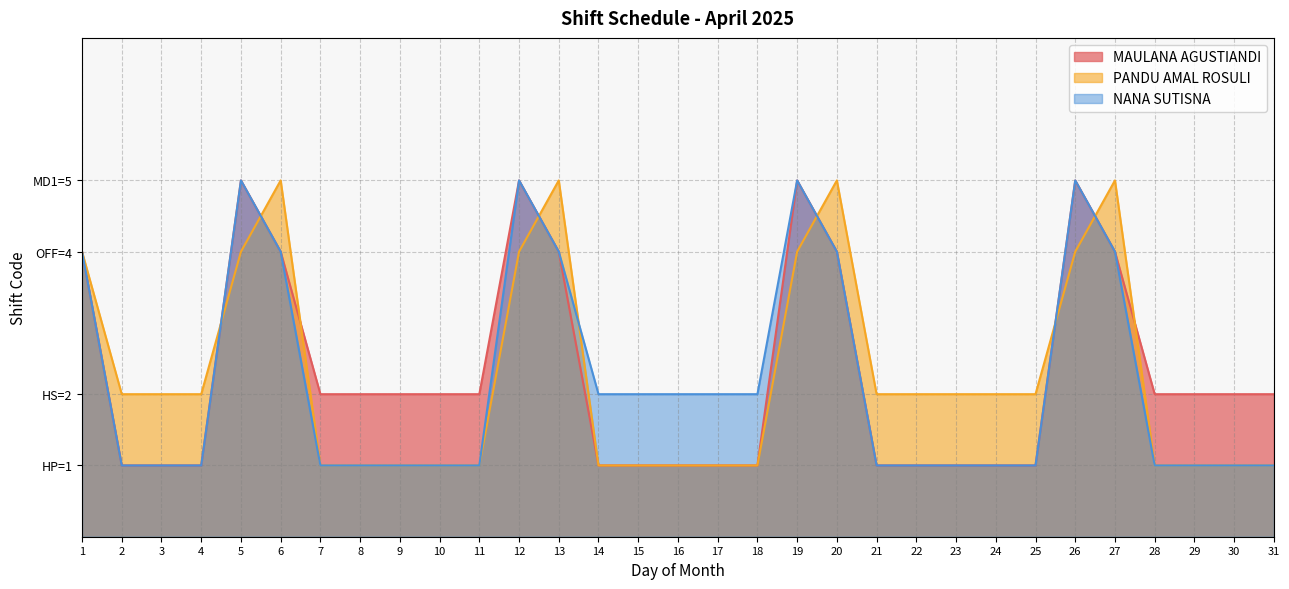

Is the value of PANDU AMAL ROSULI at 31 greater than the value of MAULANA AGUSTIANDI at 26?

No